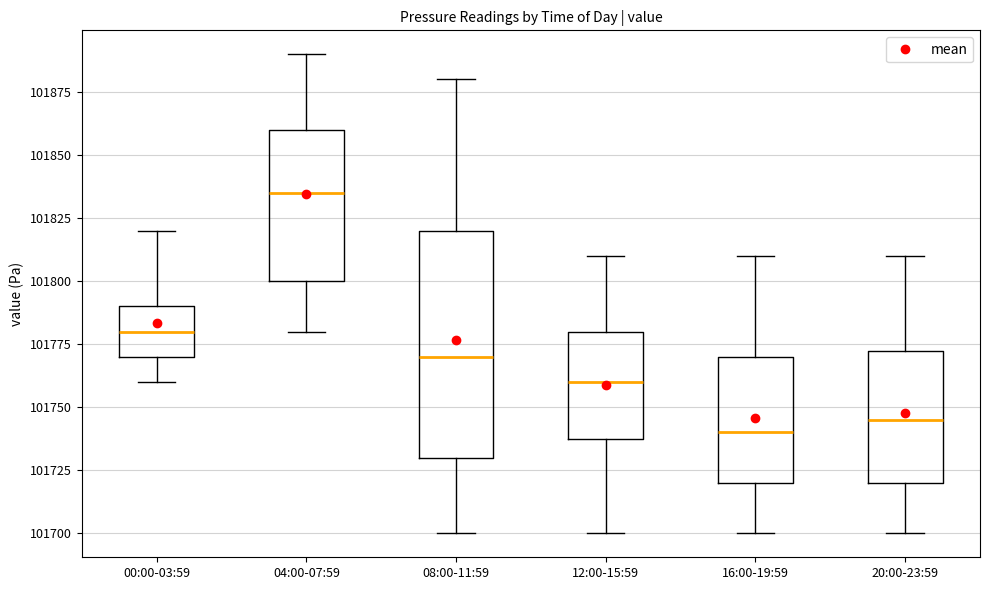

Where does the upper whisker of the box for 08:00-11:59 end on the y-axis? The values are not printed on the chart, so give them approximately, as read against the axis.

101880